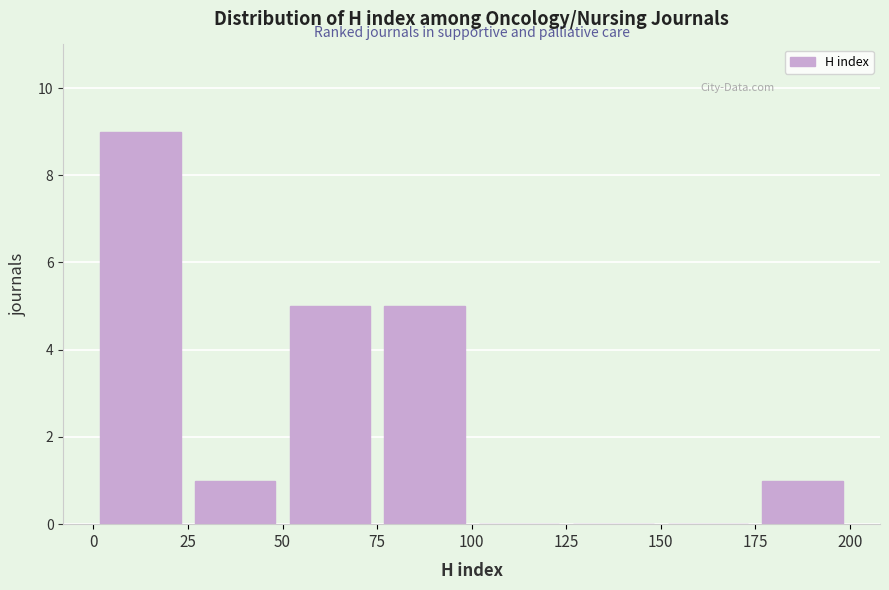

What is the height of the bar covering 75 to 100 on the x-axis? The values are not printed on the chart, so give them approximately, as read against the axis.

5